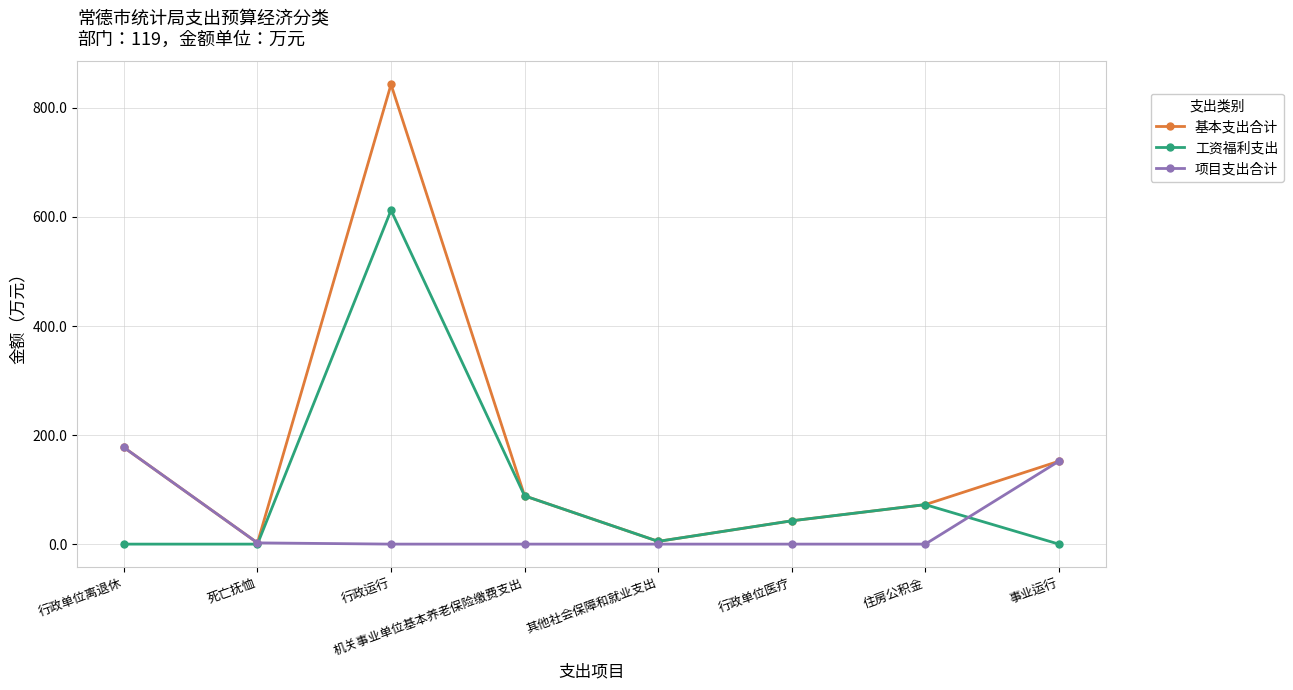

What is the difference between the highest and lowest values at 行政单位离退休?

177.3